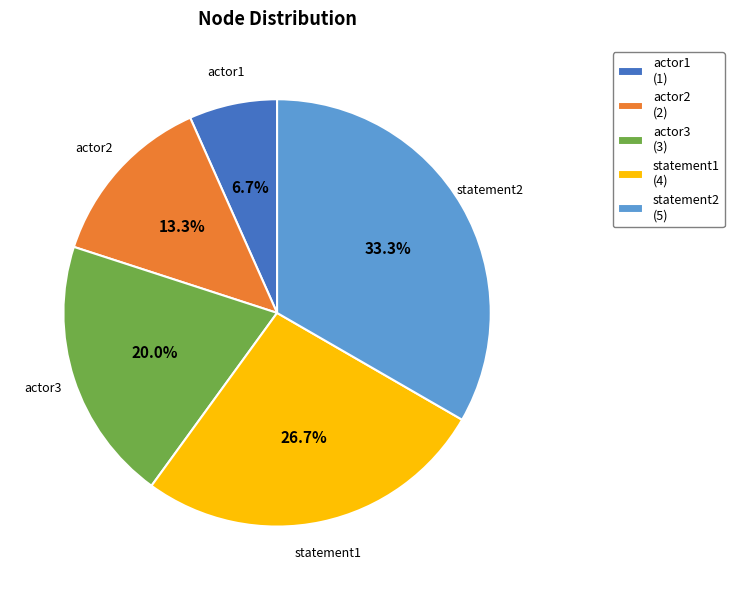

To the nearest percent, what portion does actor2 represent?

13%